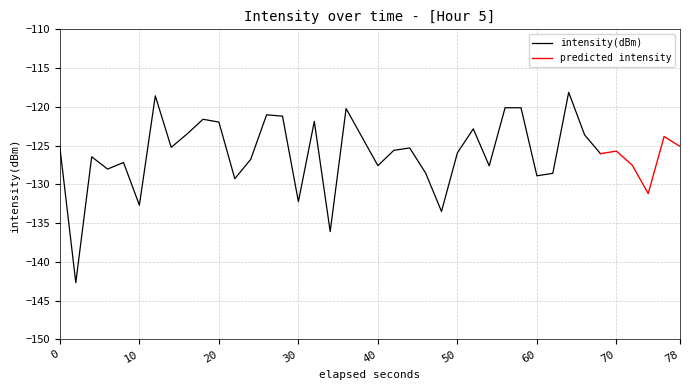

Reading left to right, transcribe all the data shown in this chart.

-125.3	-142.7	-126.4	-128.0	-127.2	-132.7	-118.6	-125.2	-123.5	-121.6	-122.0	-129.3	-126.8	-121.0	-121.2	-132.2	-121.9	-136.1	-120.2	-123.9	-127.6	-125.6	-125.3	-128.5	-133.5	-125.9	-122.8	-127.6	-120.1	-120.1	-128.9	-128.6	-118.1	-123.6	-126.0	-125.7	-127.5	-131.2	-123.8	-125.1